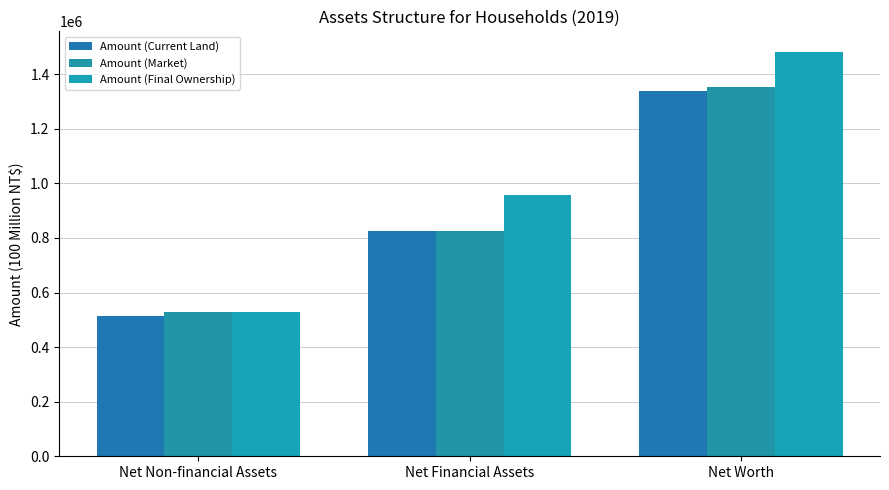

Where is Amount (Final Ownership) nearest to the value 1004986?

Net Financial Assets